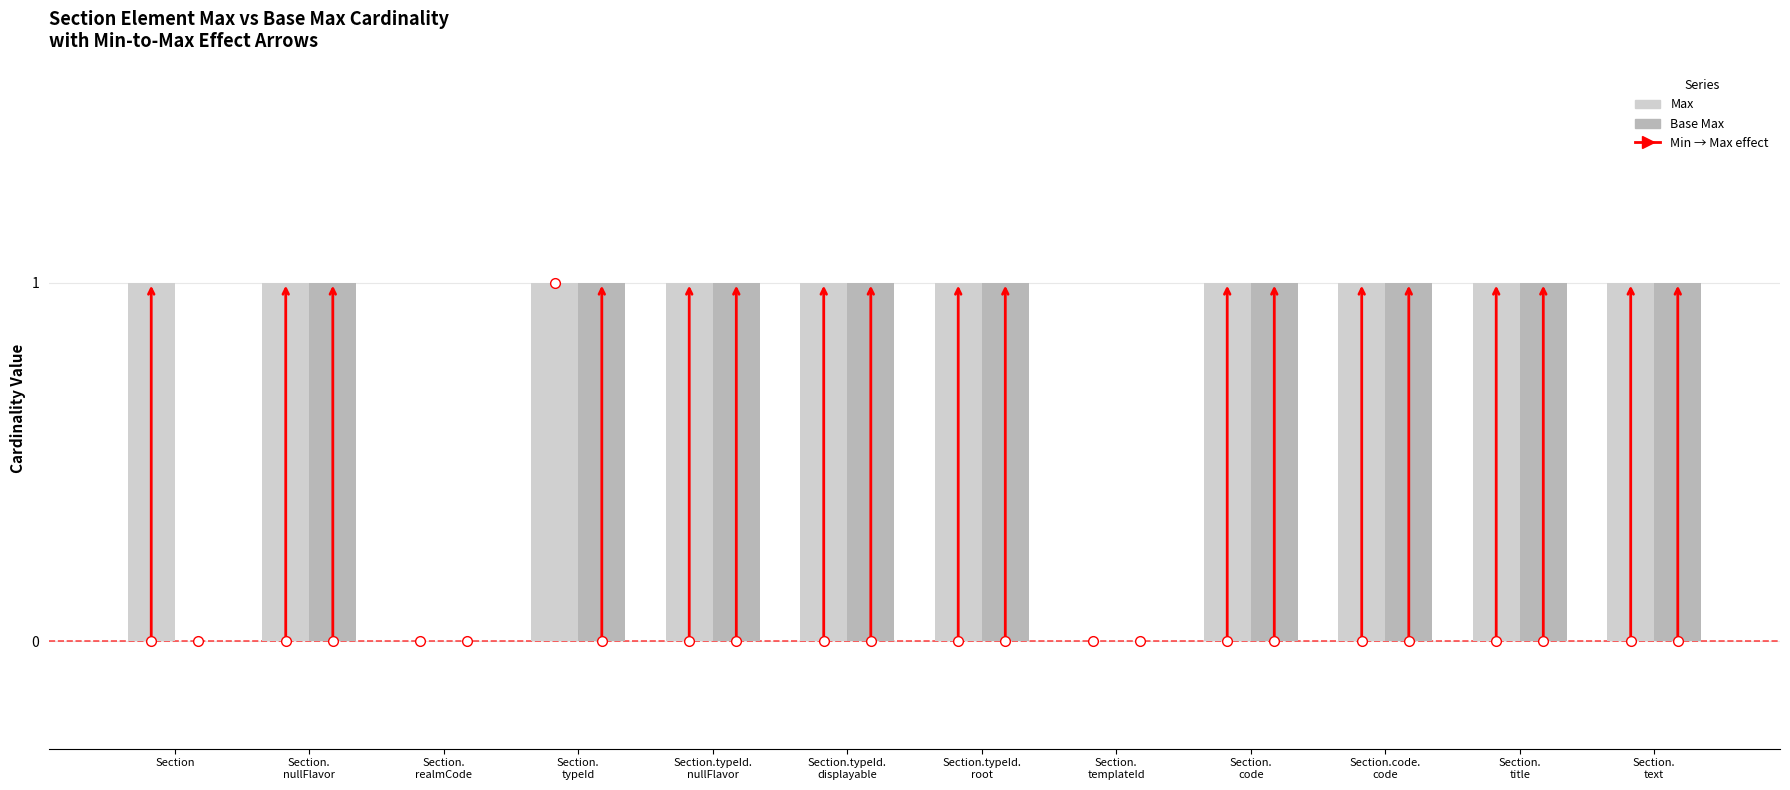

What is the sum of all Base Max values?

9